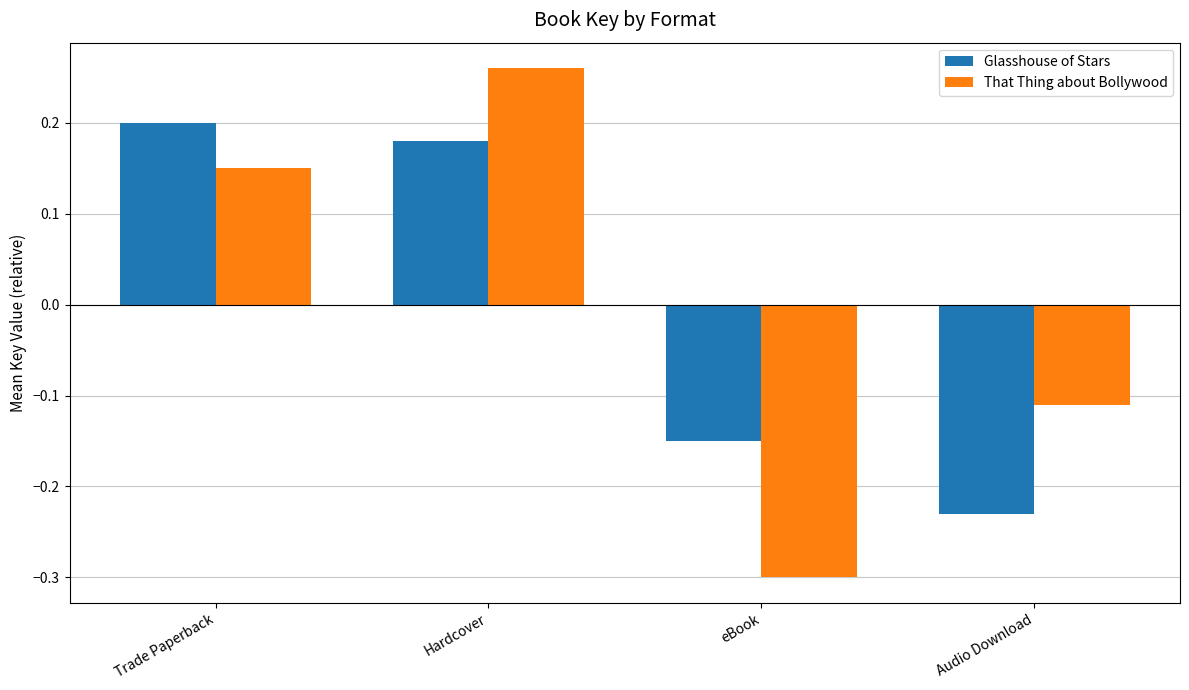

Which series has the largest range (max minus min)?

That Thing about Bollywood